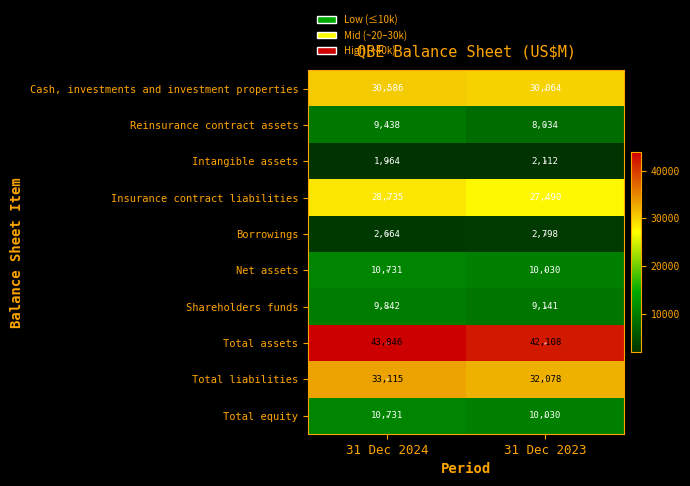

What is the lowest value of the Insurance contract liabilities series?

27490